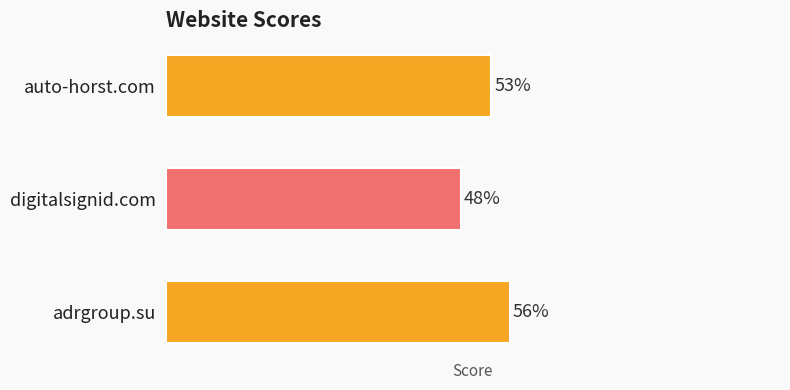

Rank the categories by value from highest to lowest.

adrgroup.su, auto-horst.com, digitalsignid.com